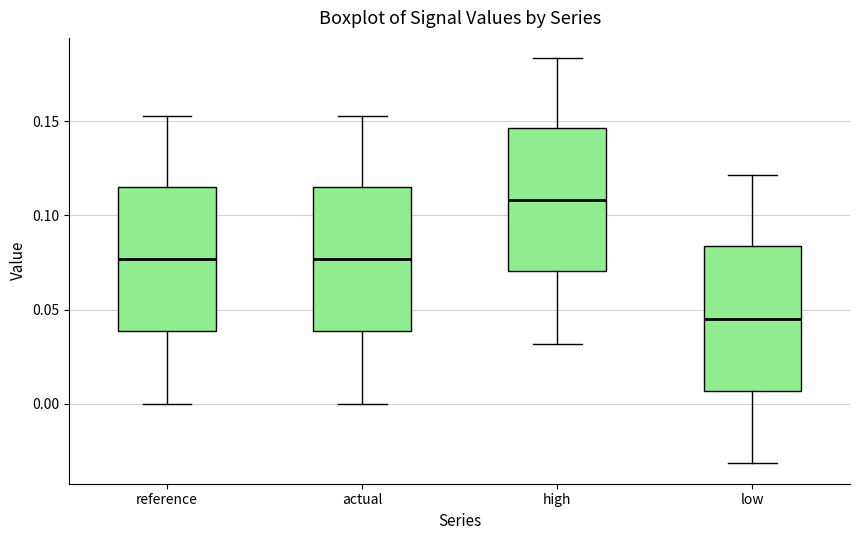

Which box has the highest median line?

high